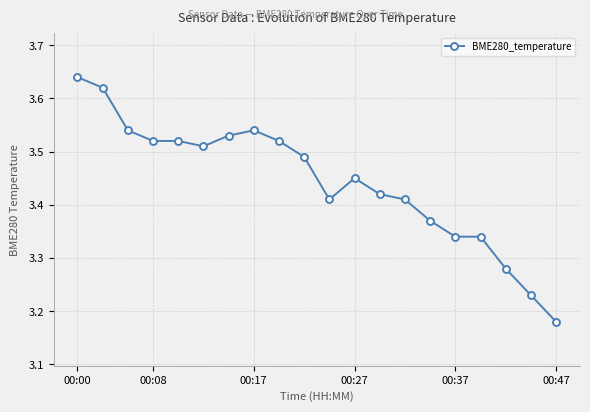

Count the values in the range 3 to 4.

20